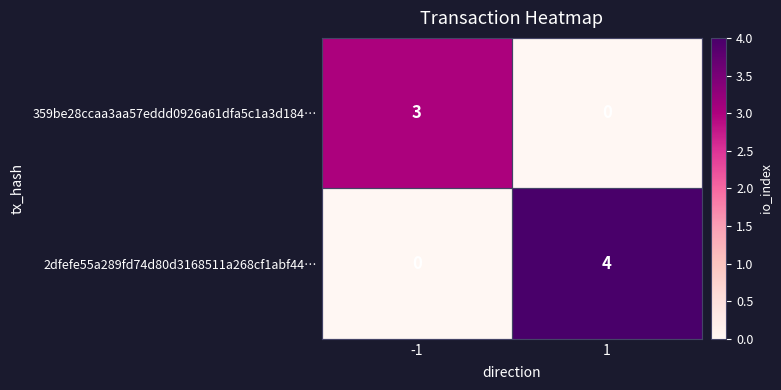

What is the sum of the 2dfefe55a289fd74d80d3168511a268cf1abf44… values at -1 and 1?

4